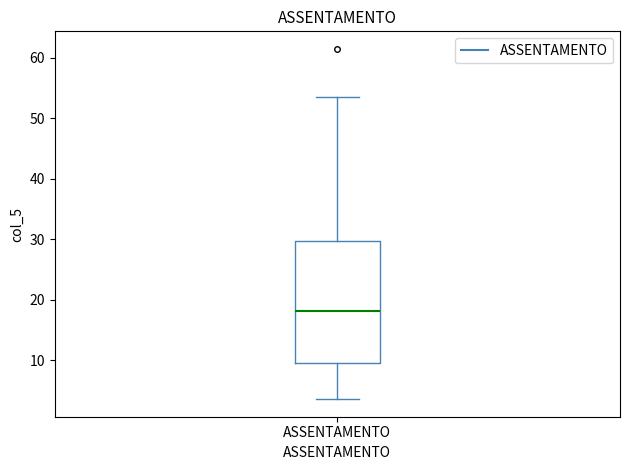

Transcribe this box plot: give where the median line is, the range the box spans, and where the two whiskers end, as read against the y-axis. The values are not printed on the chart, so give them approximately, as read against the axis.

median 18, box 10 to 30, whiskers 4 to 54